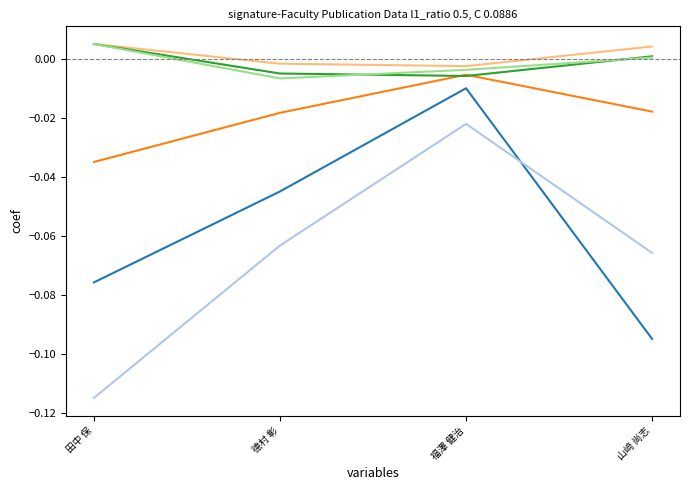

At which category is the sum across all series the highest?

福澤 健治